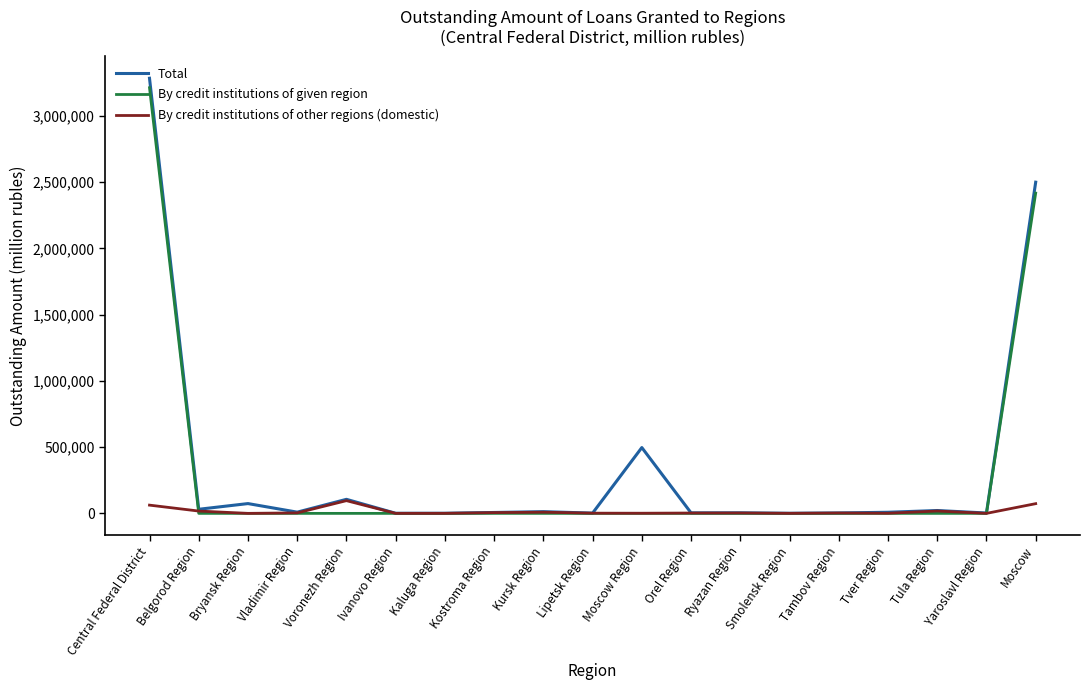

Which series has the widest spread of values?

Total